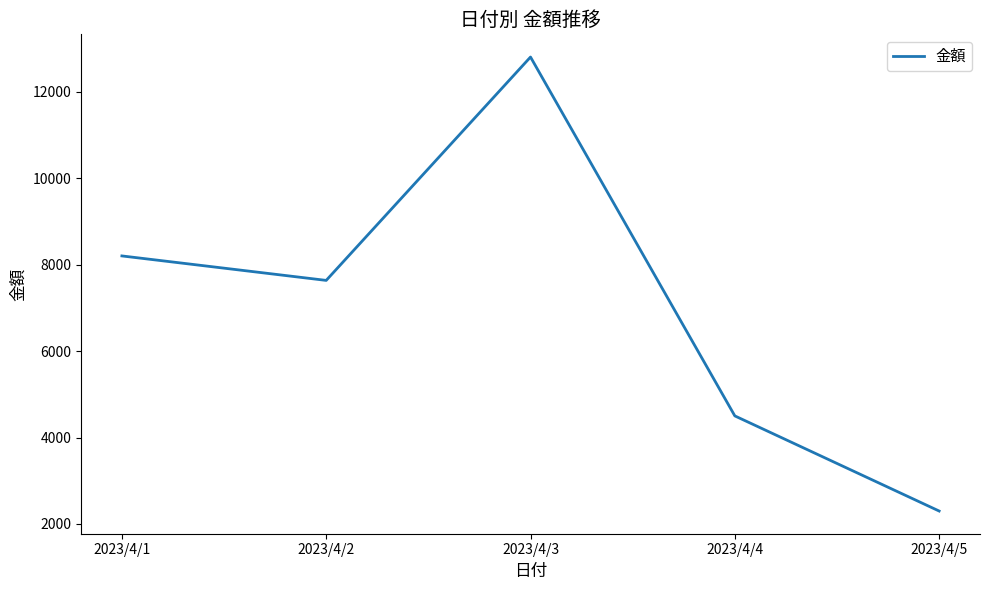

How many values are below 7634?

2